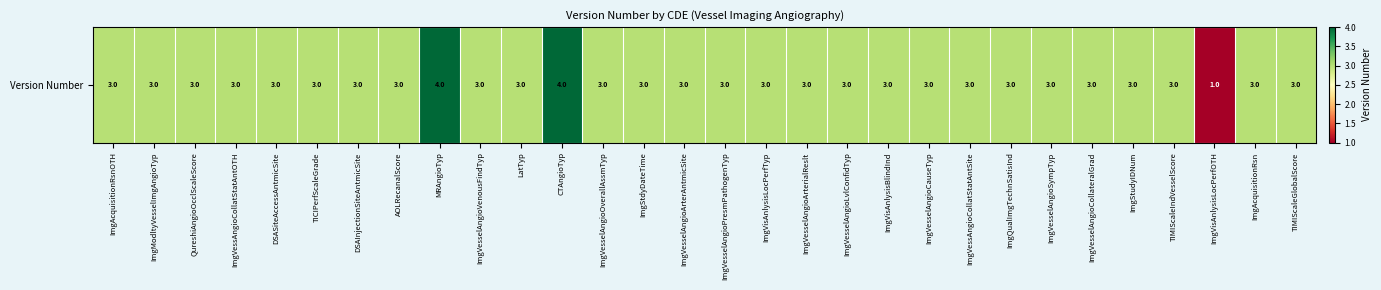

What is the average value?

3